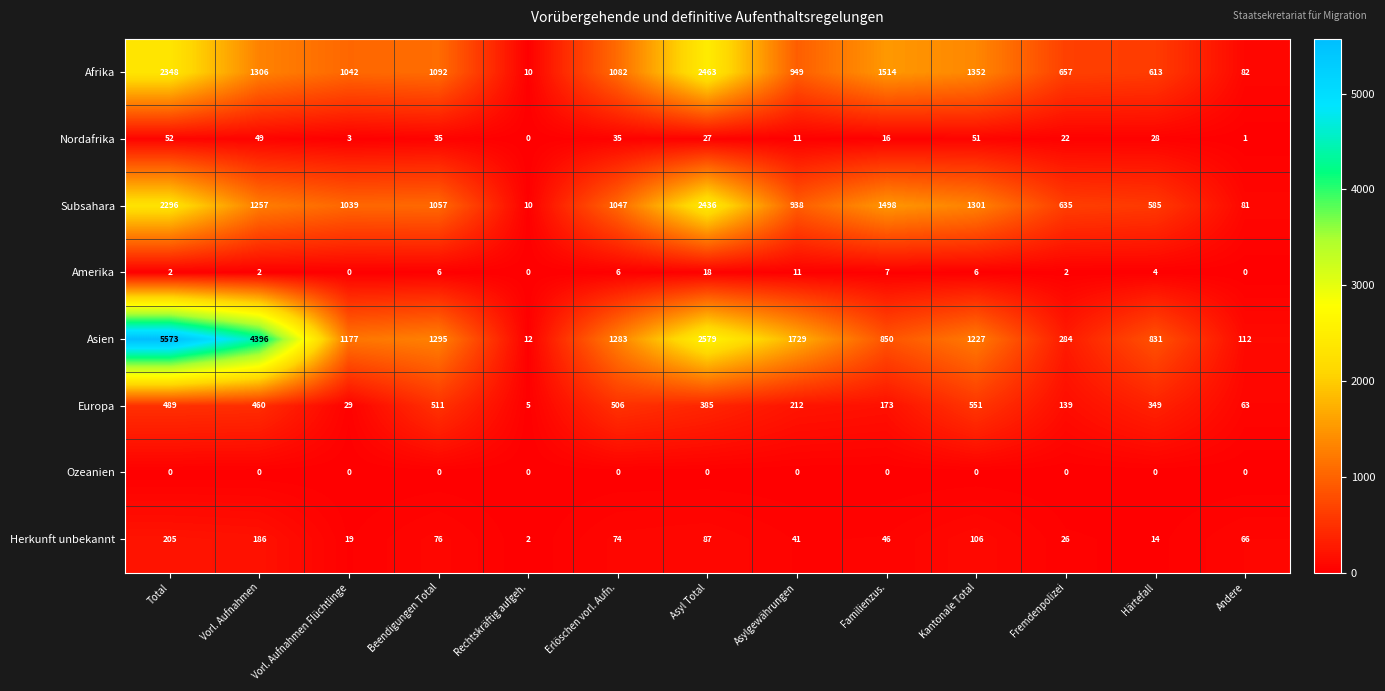

True or false: Amerika has a value of 2 at Fremdenpolizei.

True